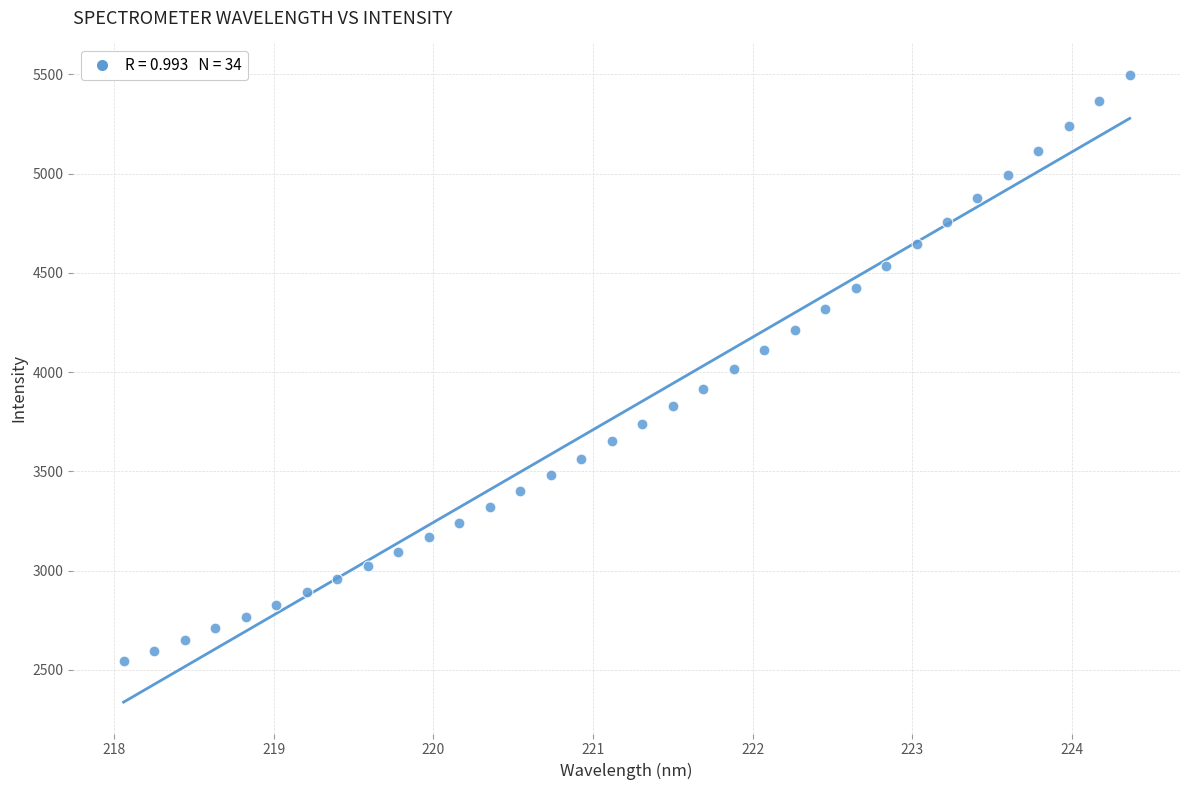

What is the range of X values (max minus min)?

6.3